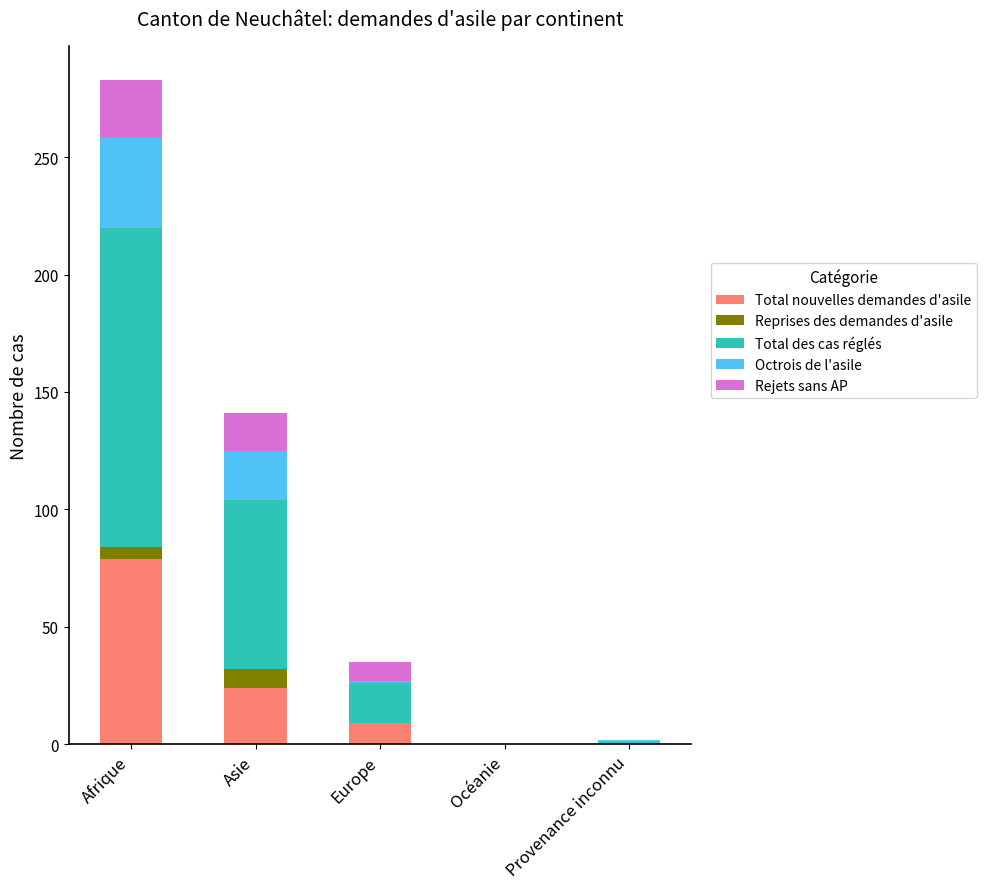

What is the highest value of the Total nouvelles demandes d'asile series?

79